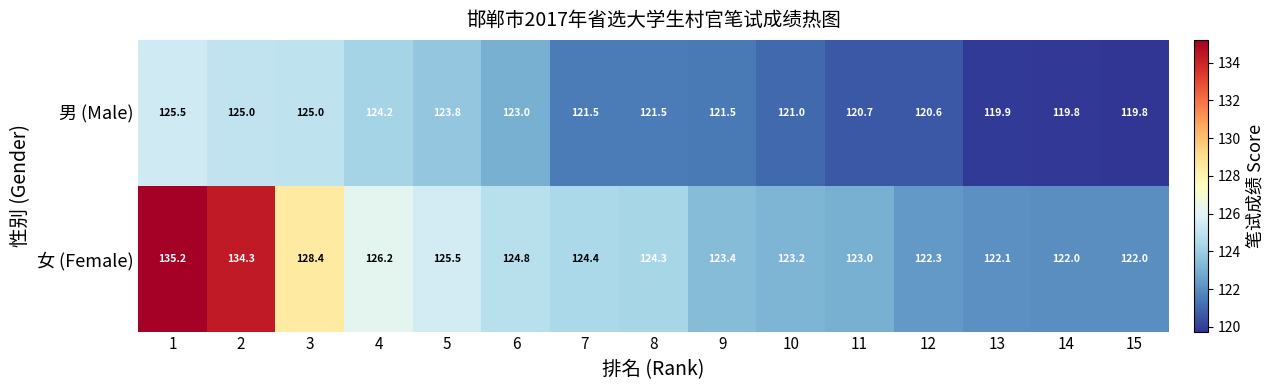

What is the maximum value shown in the chart?

135.2